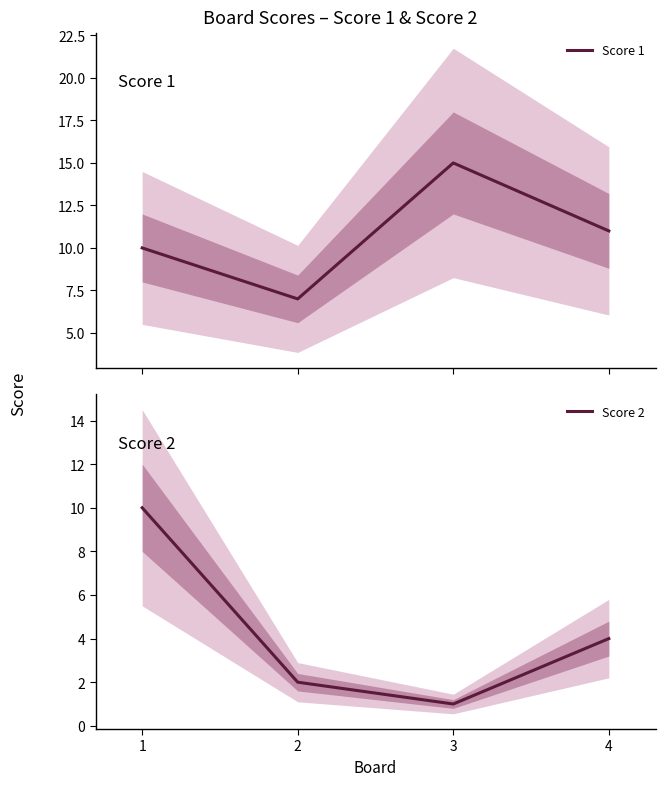

Is the value of Score 2 at 4 greater than the value of Score 1 at 1?

No